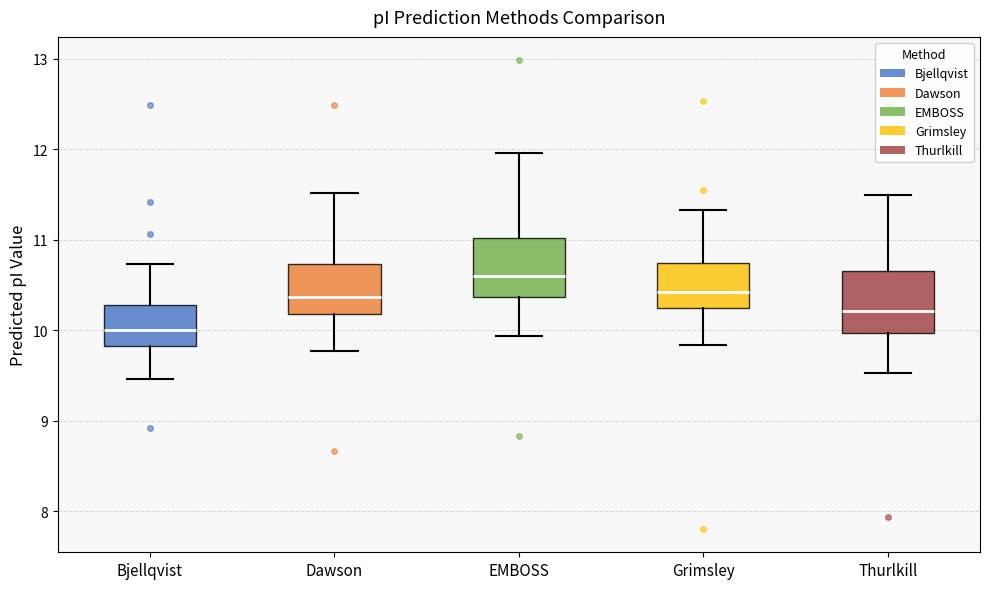

Reading left to right, transcribe this box plot: for each box, give where its median line is, the range the box spans, and where its two whiskers end, as read against the y-axis. The values are not printed on the chart, so give them approximately, as read against the axis.

Bjellqvist: median 10.0, box 9.8 to 10.3, whiskers 9.5 to 10.7
Dawson: median 10.4, box 10.2 to 10.7, whiskers 9.8 to 11.5
EMBOSS: median 10.6, box 10.4 to 11.0, whiskers 9.9 to 12.0
Grimsley: median 10.4, box 10.2 to 10.7, whiskers 9.8 to 11.3
Thurlkill: median 10.2, box 10.0 to 10.7, whiskers 9.5 to 11.5